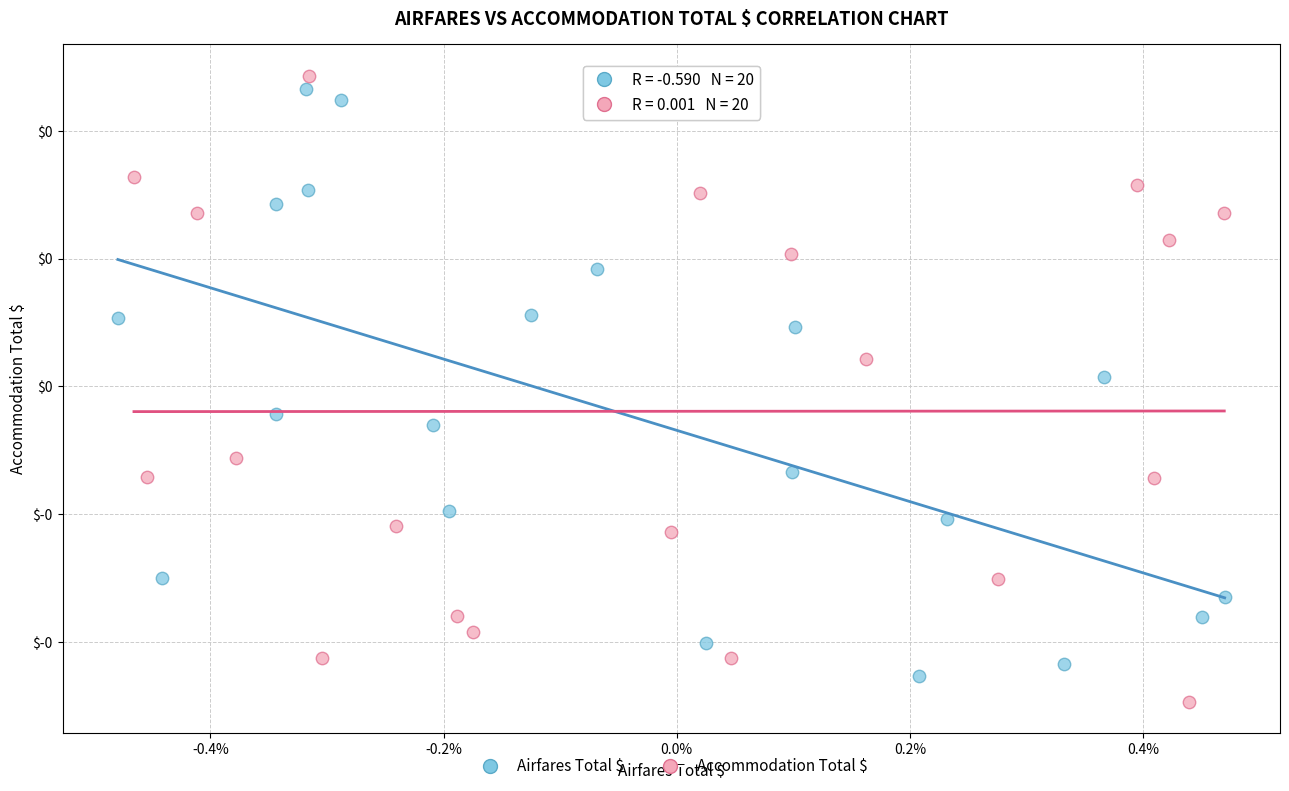

Which series reaches the minimum Y coordinate?

Accommodation Total $